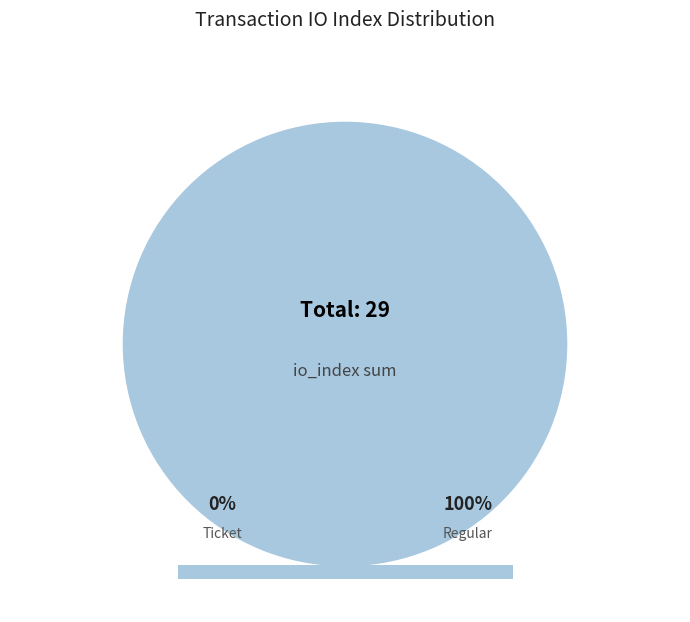

Is the sum of Ticket and Regular greater than half?

Yes